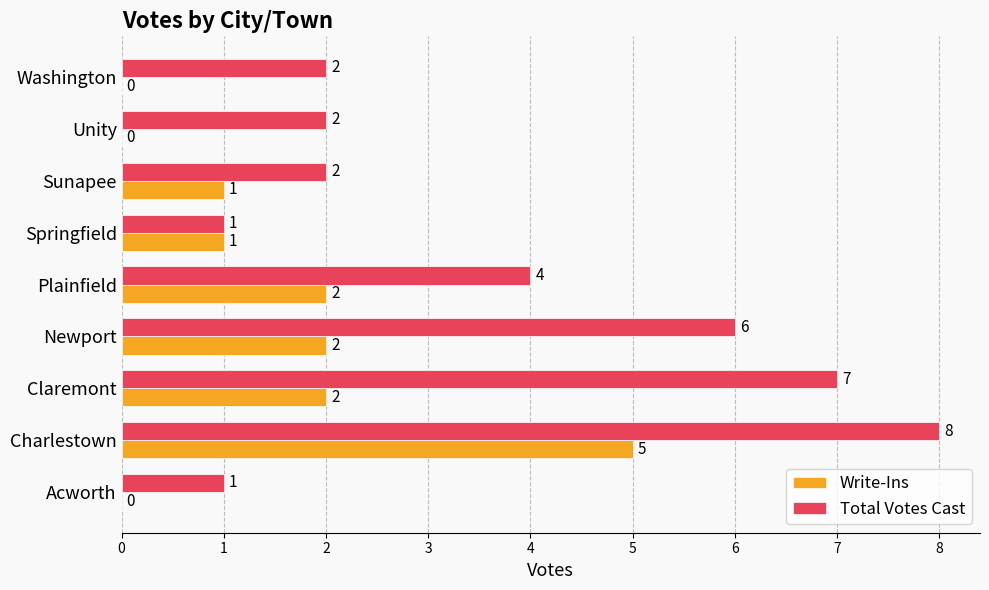

What is the sum of the Total Votes Cast values at Plainfield and Unity?

6